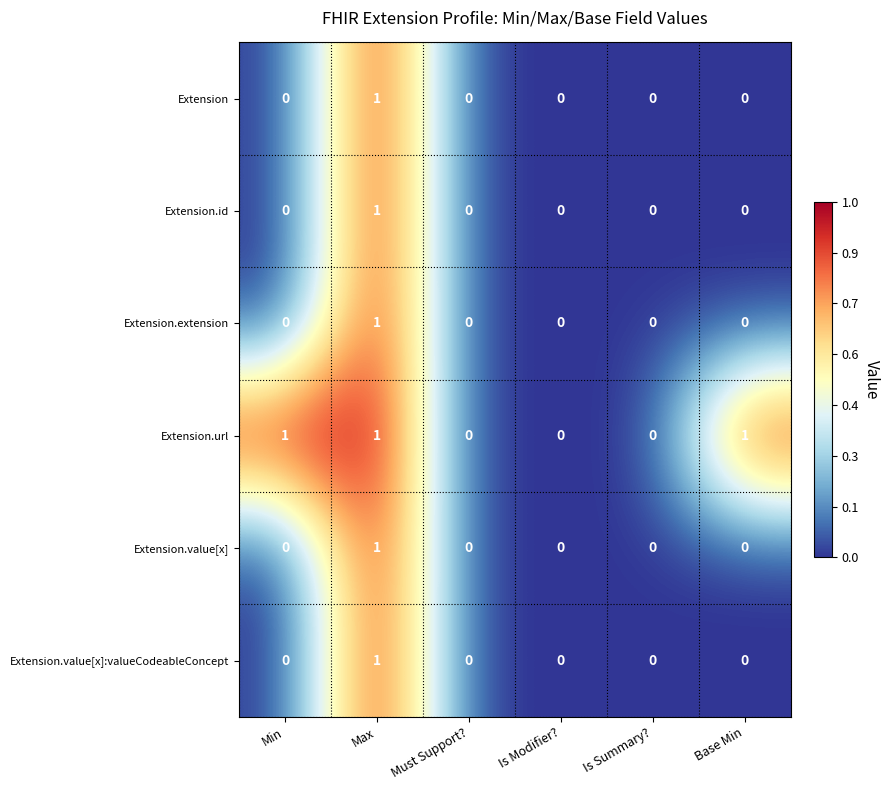

Which series has the largest total across all categories?

Extension.url